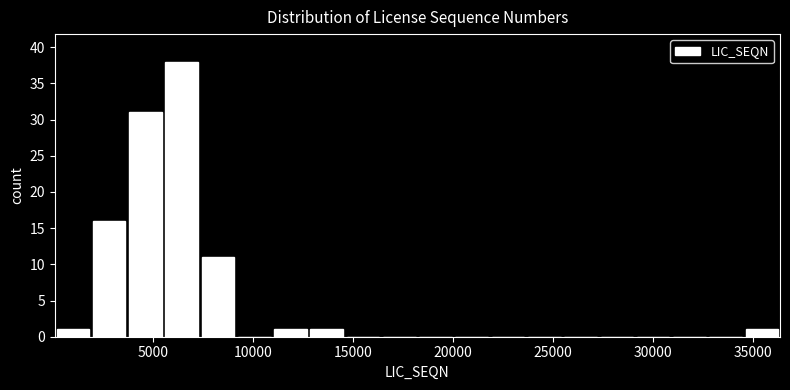

Around what value on the x-axis is the tallest bar? Give the approximate position of its centre, as read against the axis.

6500